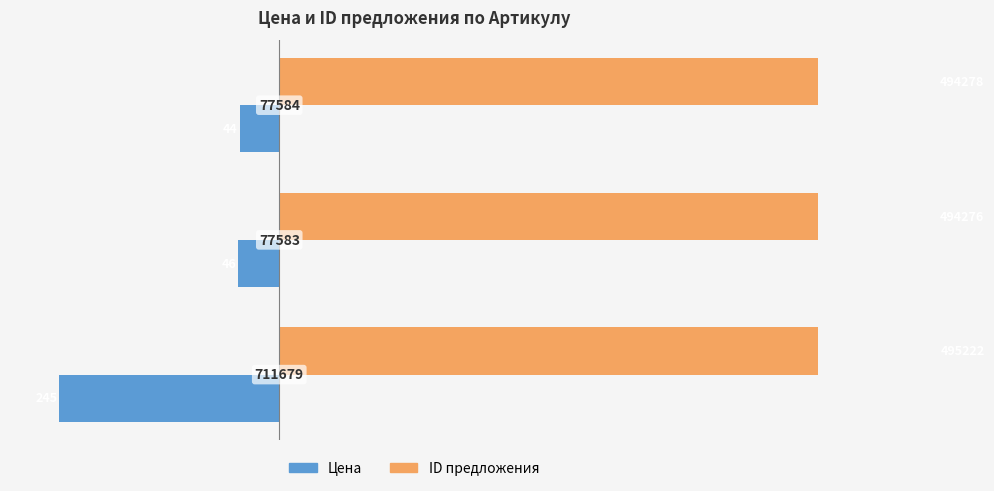

What is the maximum value for Цена?

-44.0